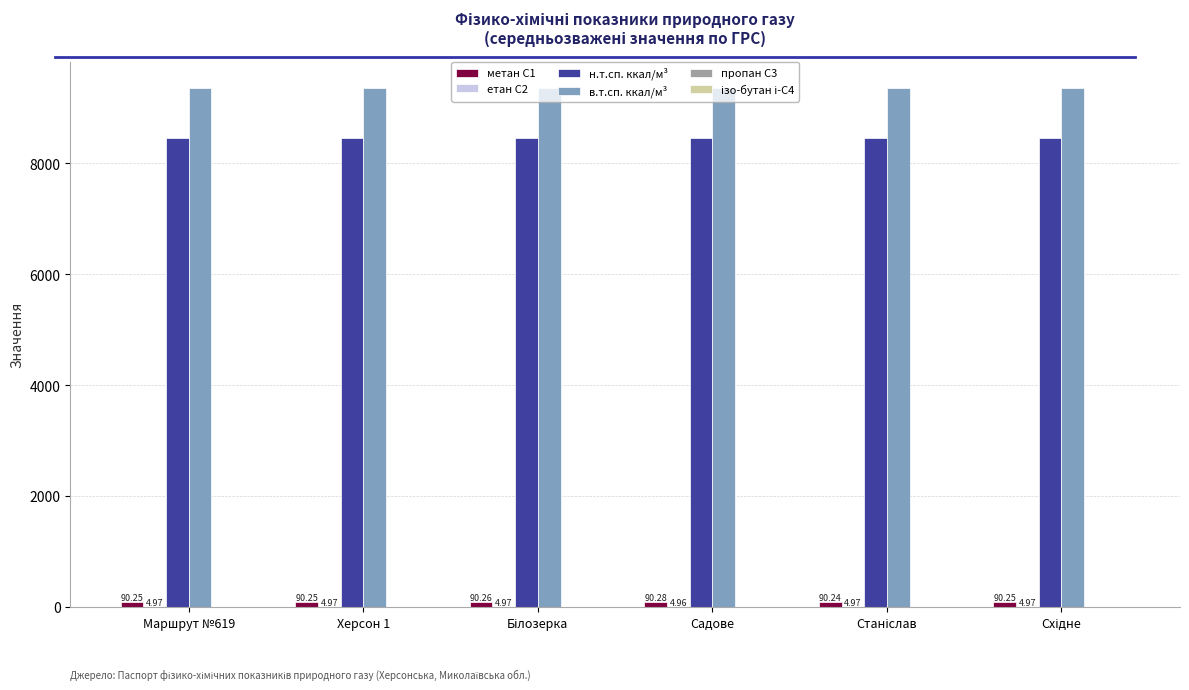

What is the sum of all в.т.сп. ккал/м³ values?

56170.4